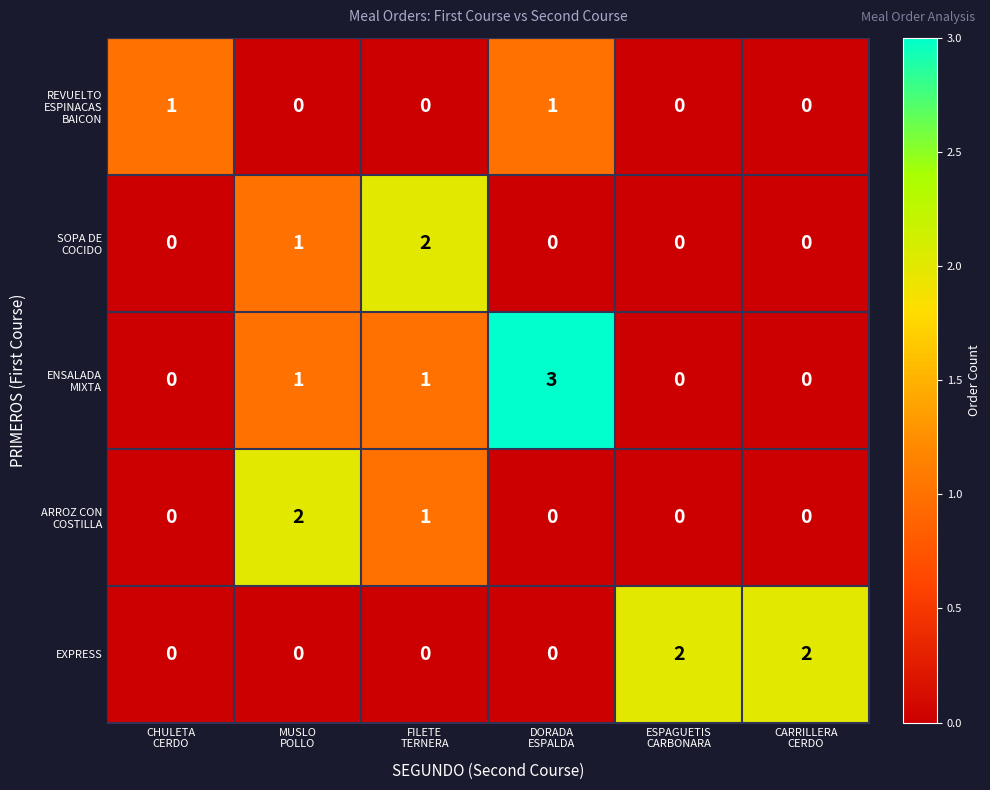

What is the sum of all EXPRESS values?

4